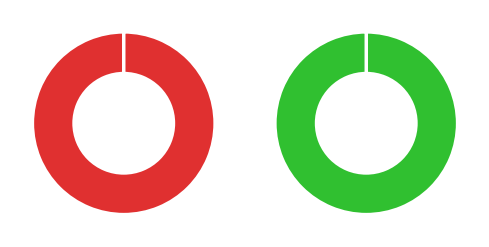

What percentage do 46 and 59 together represent?

100.0%